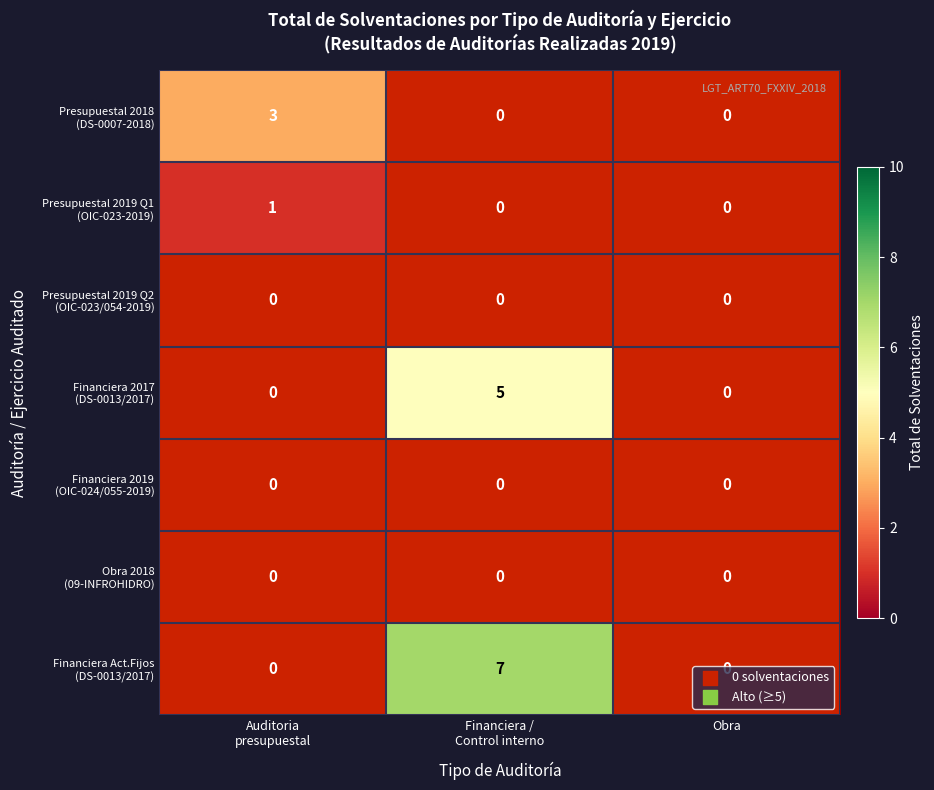

Count the number of data series in this chart.

7